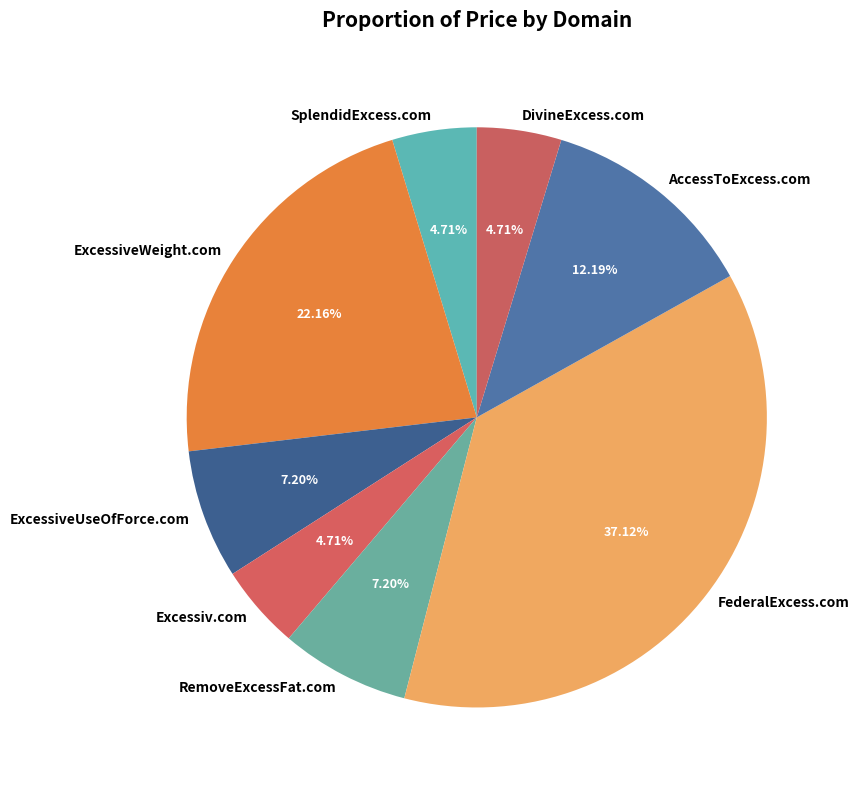

What is the largest slice in the pie chart?

FederalExcess.com